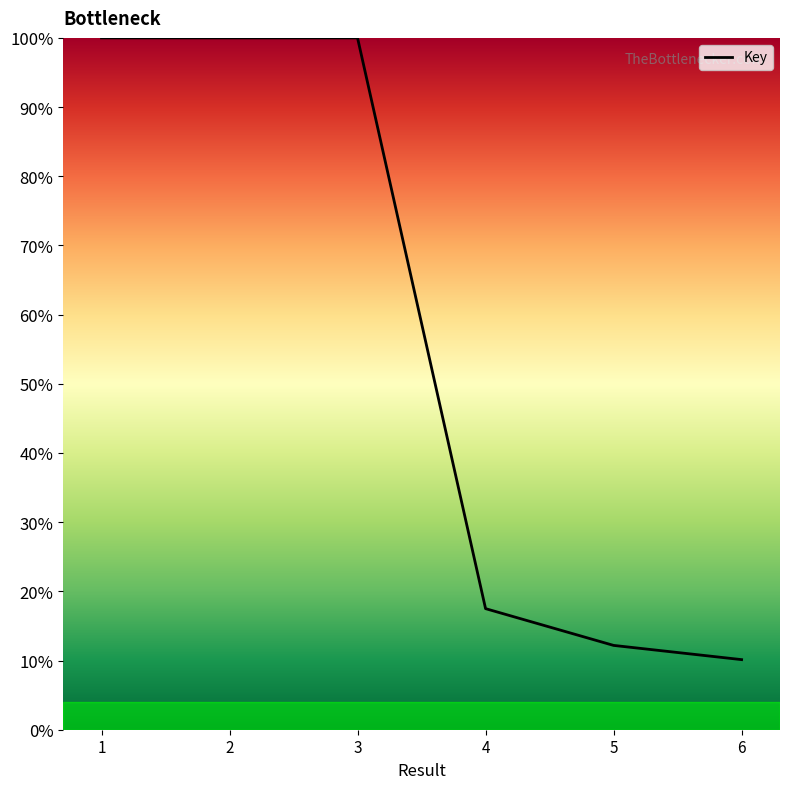

What is the average value?

56.6